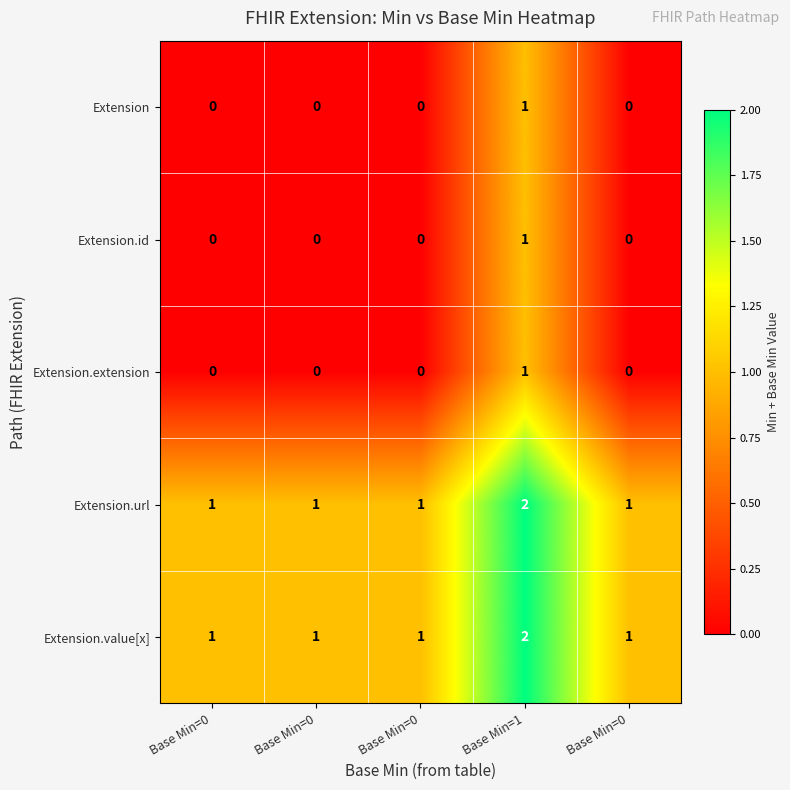

Reading left to right, list all the values displayed in this chart.

Extension: Base Min=0=0	Base Min=0=0	Base Min=0=0	Base Min=1=1	Base Min=0=0
Extension.id: Base Min=0=0	Base Min=0=0	Base Min=0=0	Base Min=1=1	Base Min=0=0
Extension.extension: Base Min=0=0	Base Min=0=0	Base Min=0=0	Base Min=1=1	Base Min=0=0
Extension.url: Base Min=0=1	Base Min=0=1	Base Min=0=1	Base Min=1=2	Base Min=0=1
Extension.value[x]: Base Min=0=1	Base Min=0=1	Base Min=0=1	Base Min=1=2	Base Min=0=1